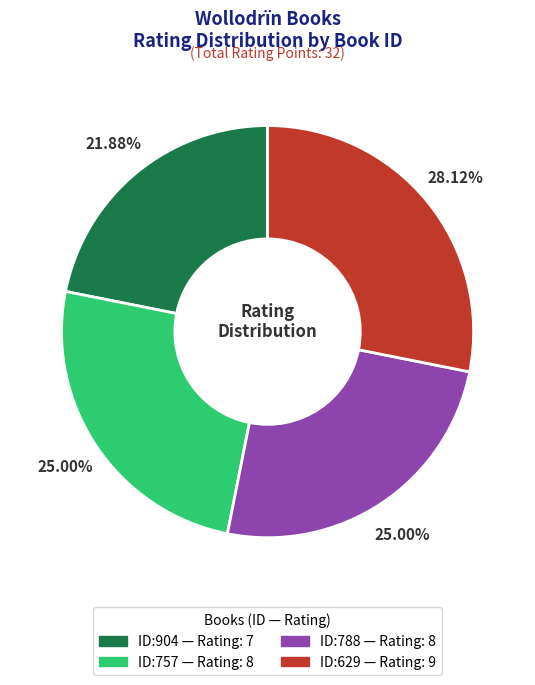

Is there a majority slice in this chart?

No